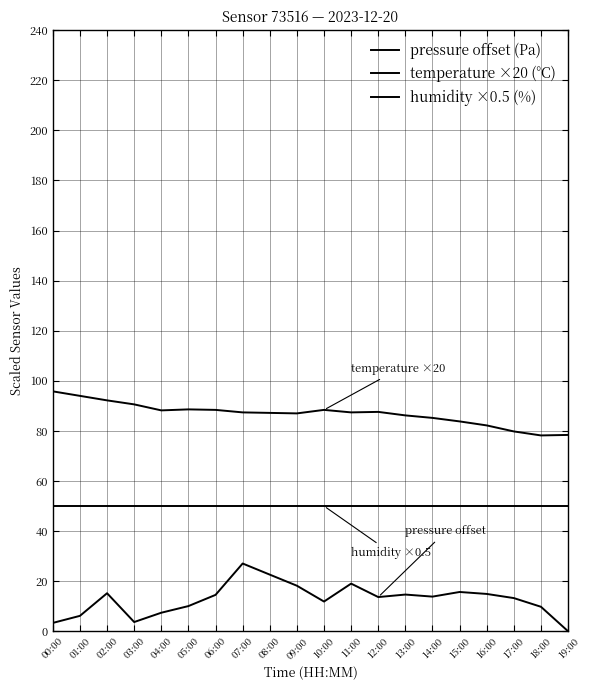

Is the value of humidity ×0.5 (%) at 06:00 greater than the value of temperature ×20 (°C) at 06:00?

No